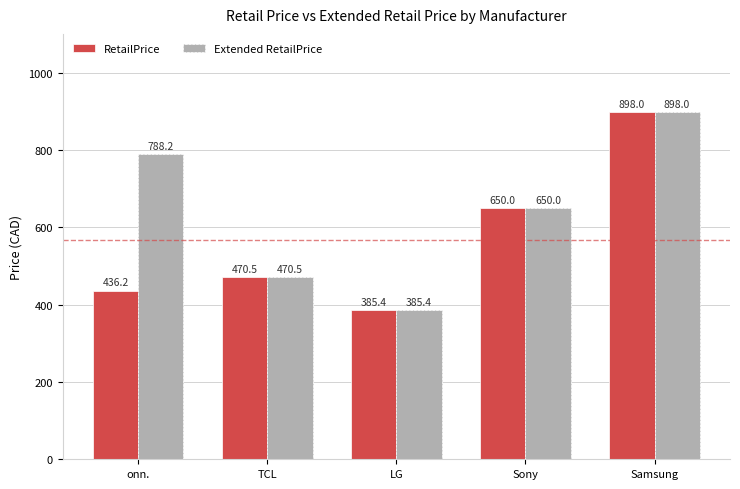

What is the average value of the RetailPrice series?

568.0